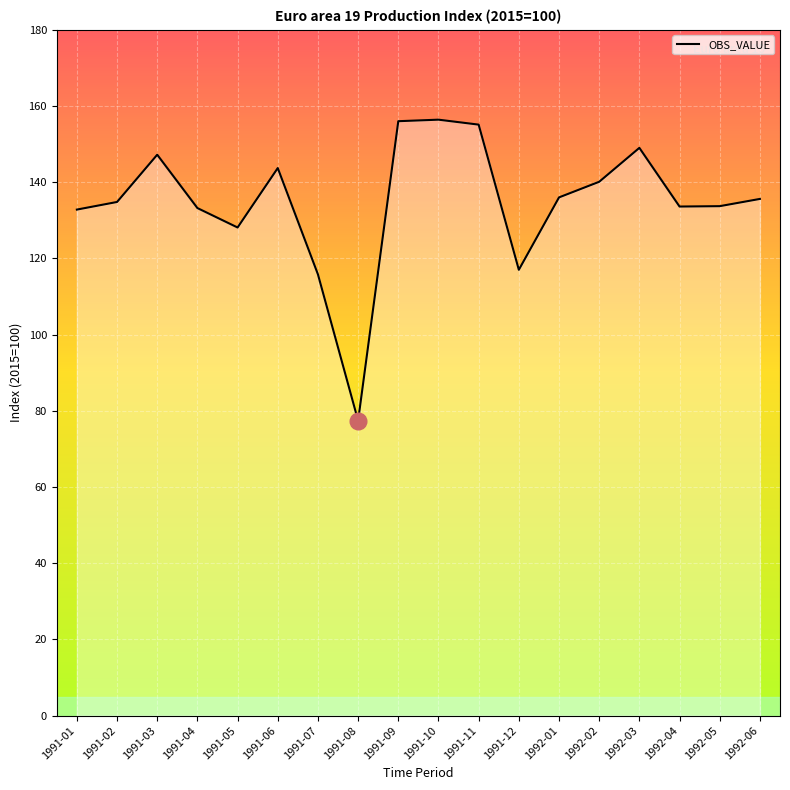

What is the maximum value shown in the chart?

156.4